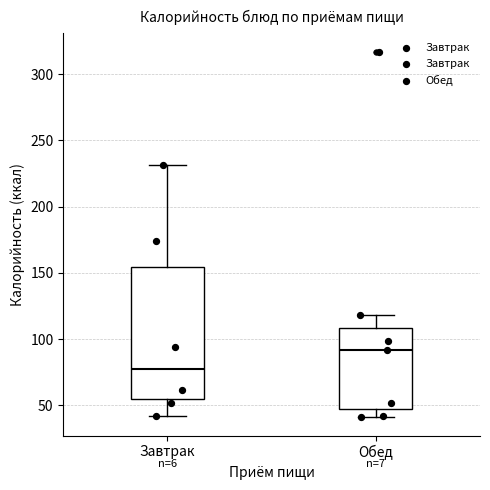

Reading left to right, transcribe this box plot: for each box, give where its median line is, the range the box spans, and where its two whiskers end, as read against the y-axis. The values are not printed on the chart, so give them approximately, as read against the axis.

Завтрак: median 80, box 55 to 155, whiskers 40 to 230
Обед: median 90, box 45 to 110, whiskers 40 to 120